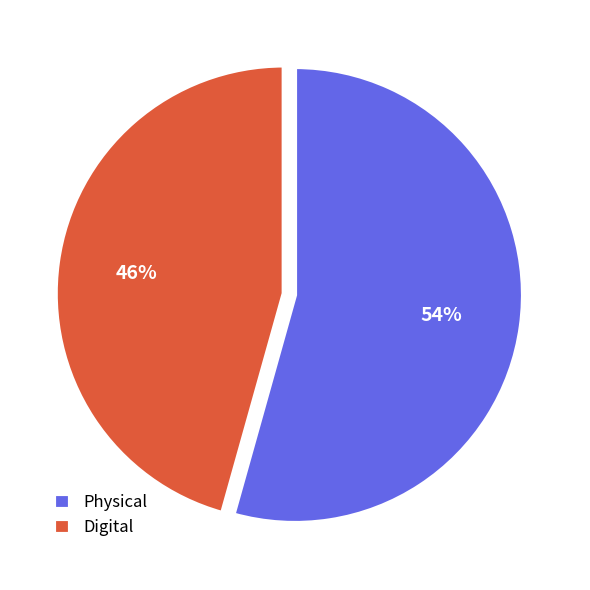

True or false: Physical accounts for 54% of the total.

True